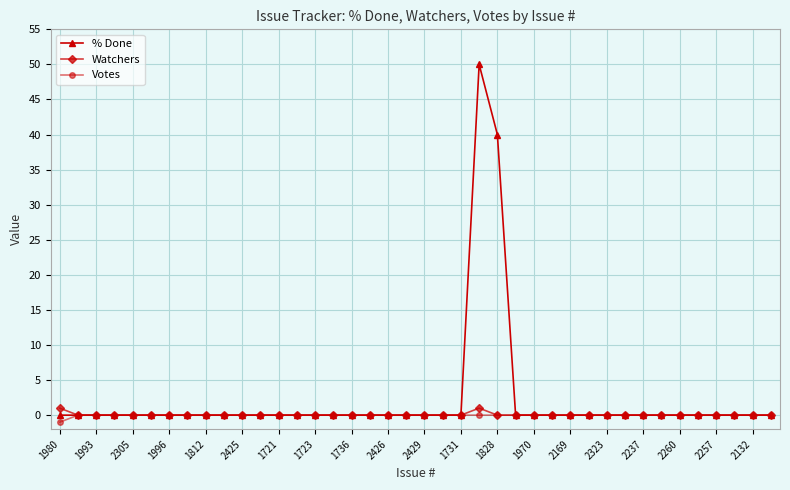

Which series has the largest range (max minus min)?

% Done